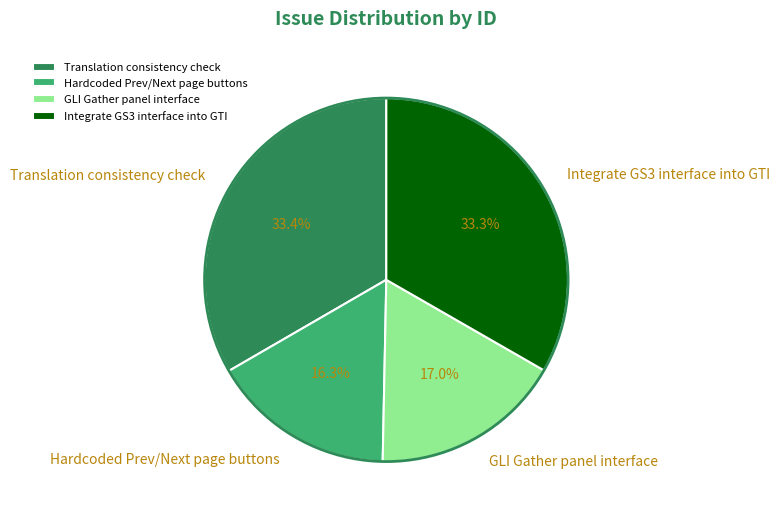

What is the ratio of the value at Translation consistency check to the value at Hardcoded Prev/Next page buttons?

2.0